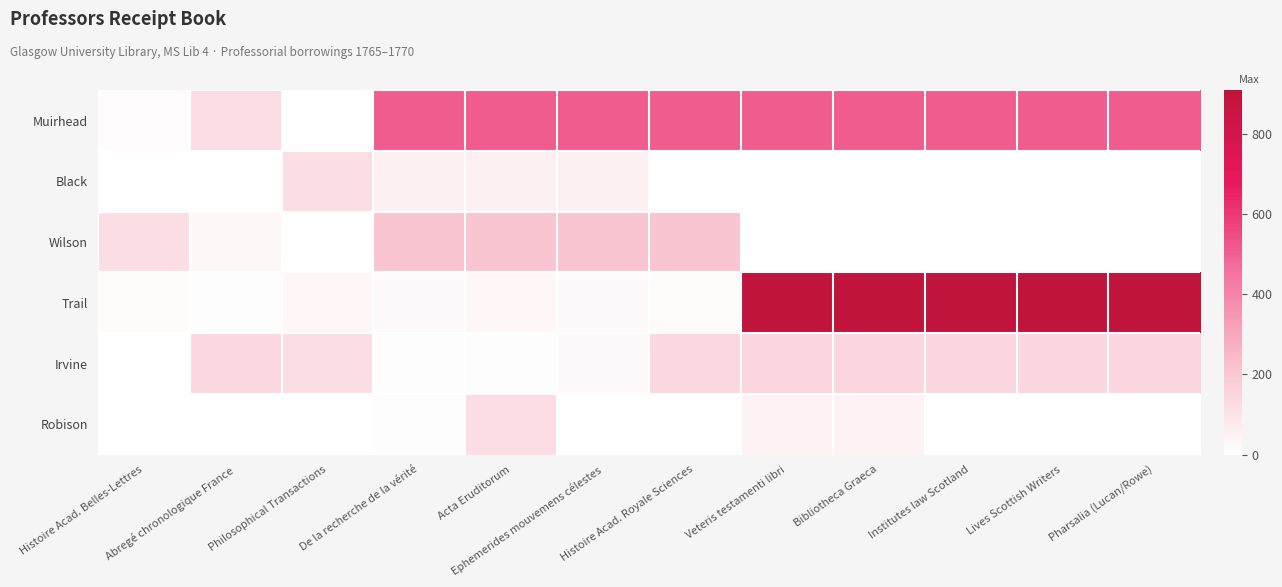

Which series has the largest total across all categories?

Muirhead